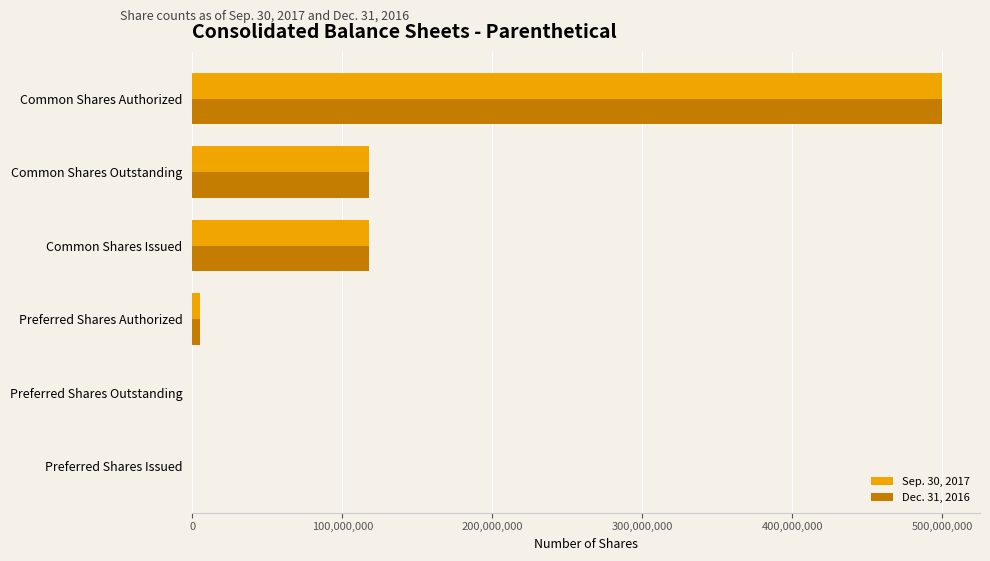

How many distinct data groups are displayed?

2